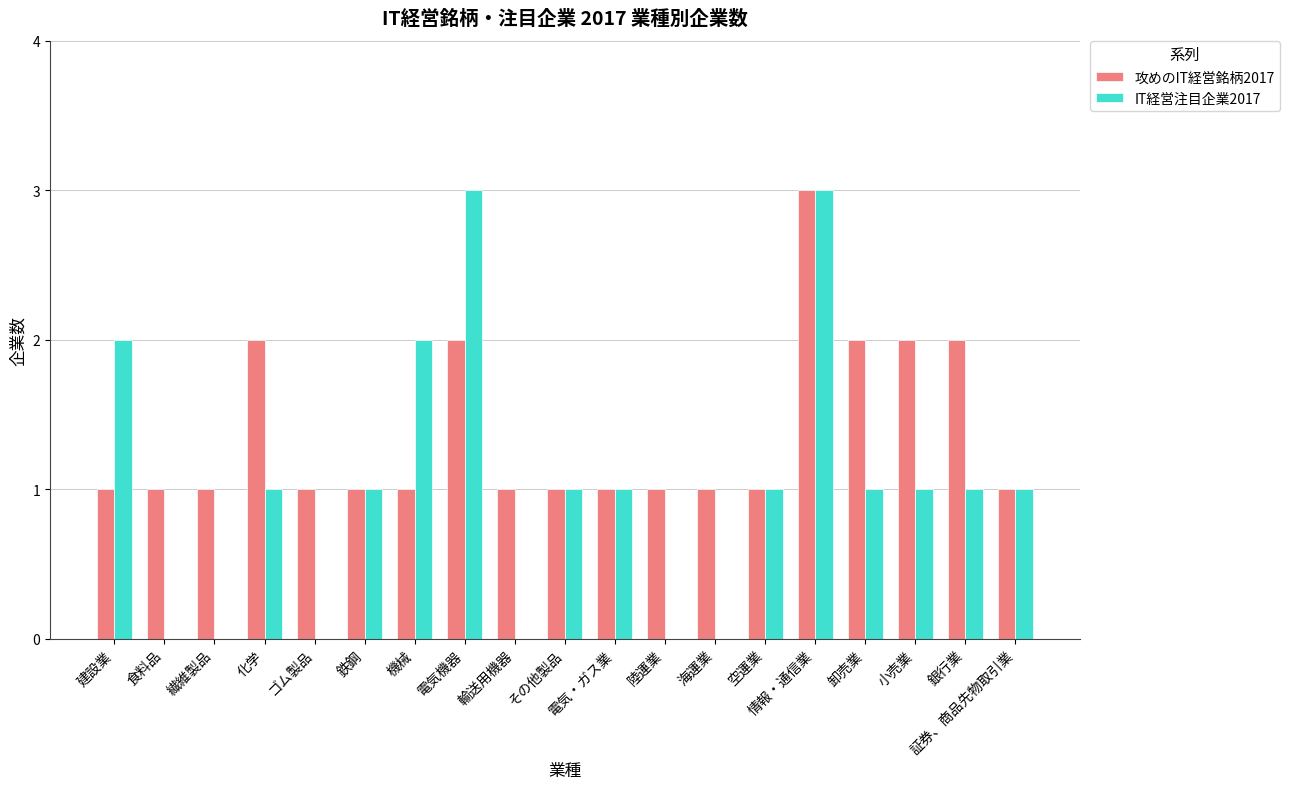

Are the bars grouped side by side (vs. stacked)?

Yes